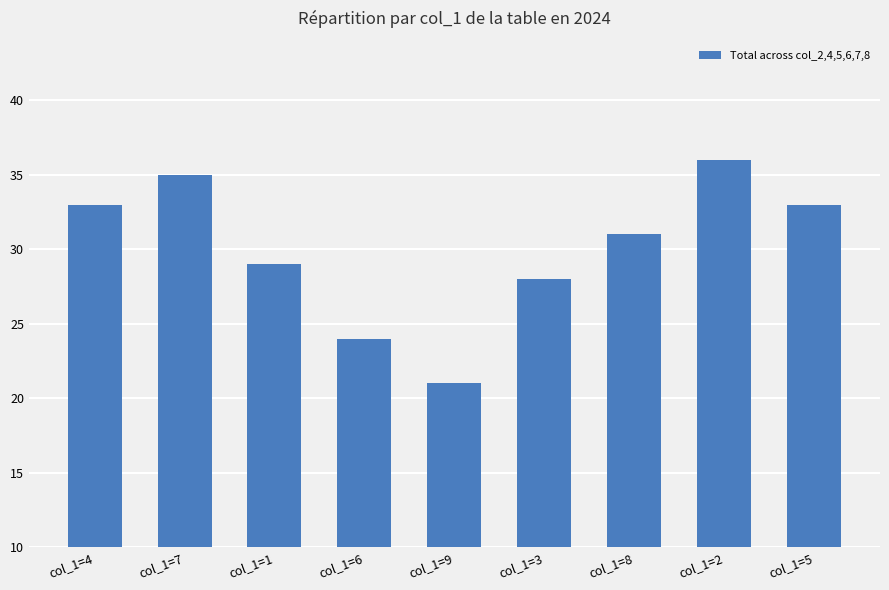

Between col_1=2 and col_1=3, which is larger?

col_1=2